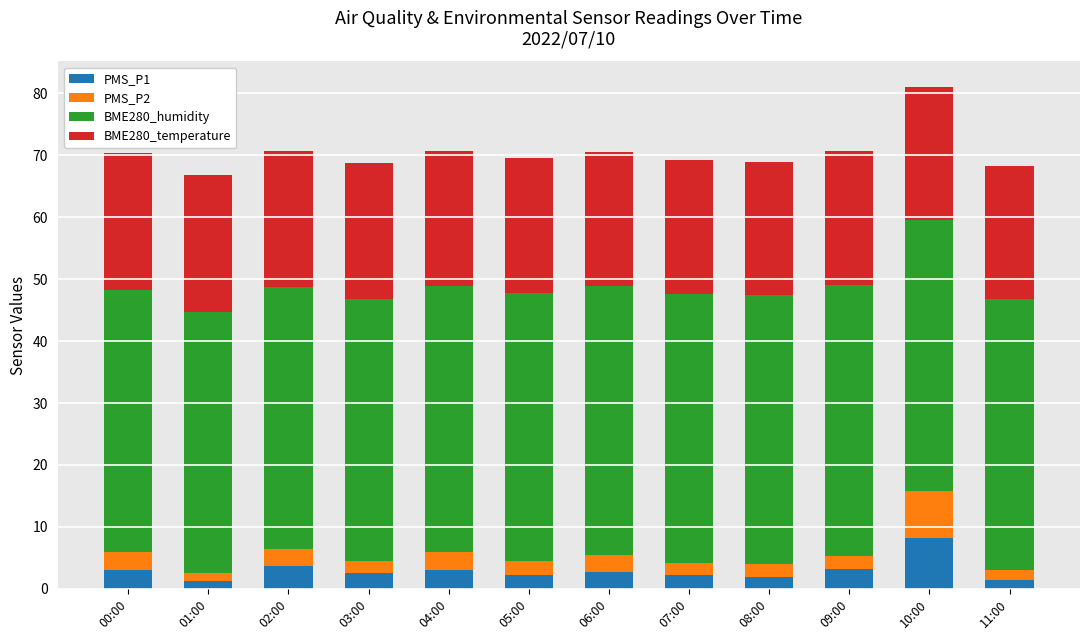

What is the sum of the PMS_P1 values at 03:00 and 09:00?

5.8